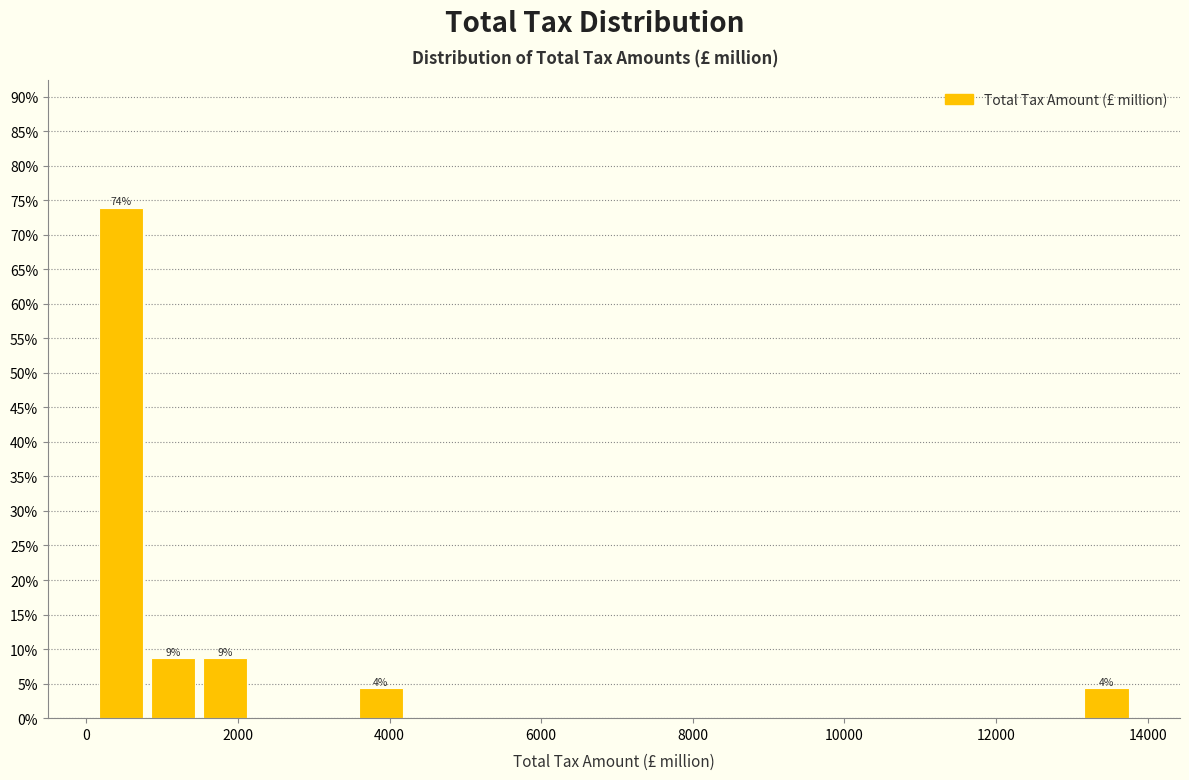

Read against the x-axis, roughly where is the centre of the tallest bar?

400